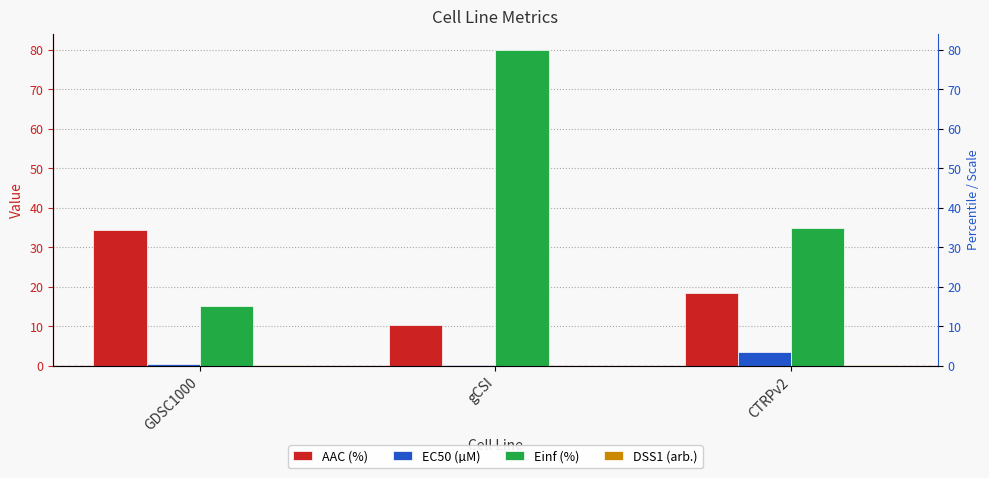

What is the difference between the maximum and minimum values in the EC50 (µM) series?

3.4